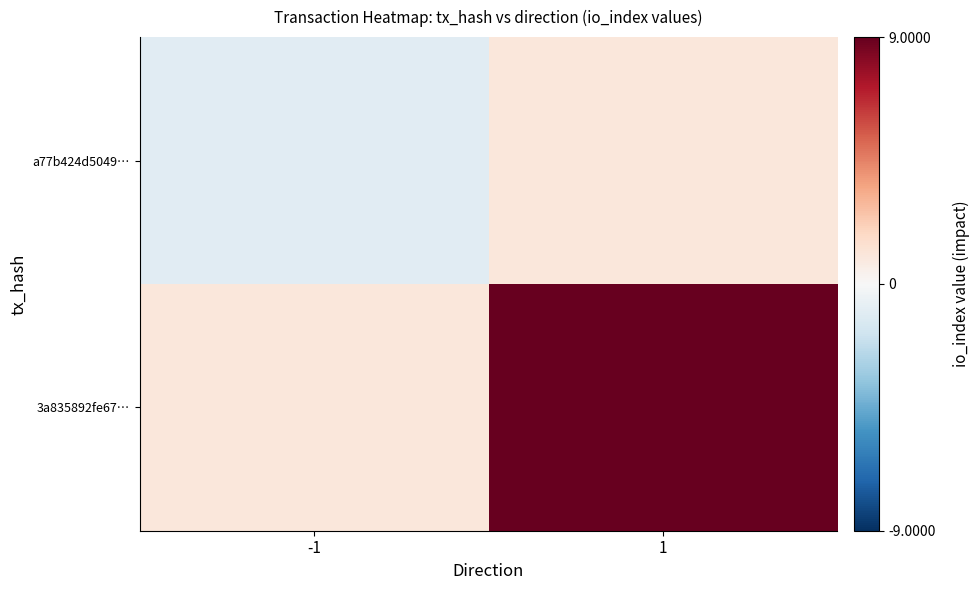

What is the total value across all series at 1?

10